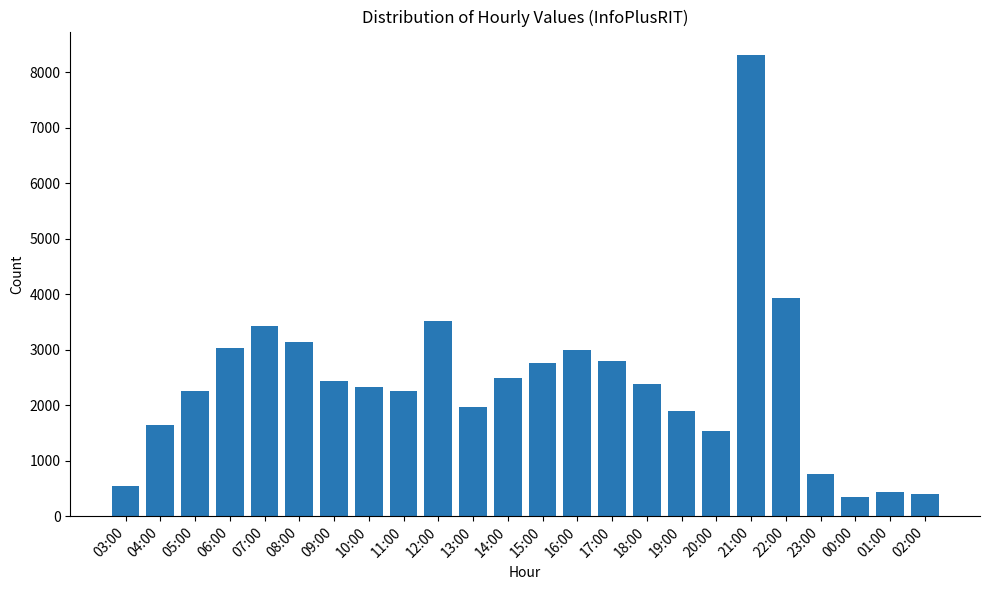

The value at 00:00 is 342. True or false?

True